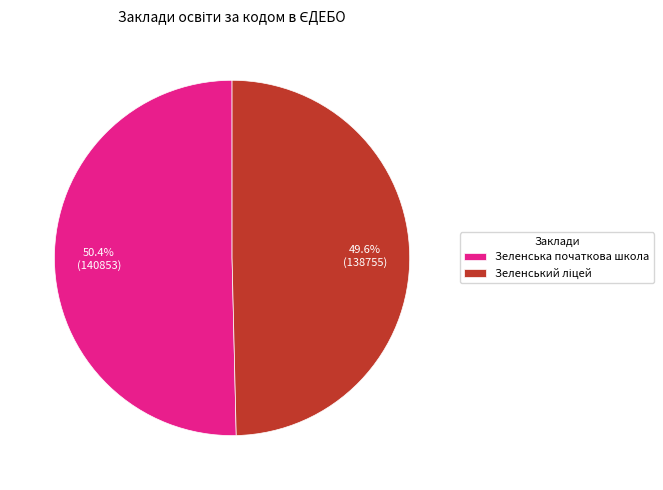

To the nearest percent, what percentage of the pie is Зеленська початкова школа?

50%